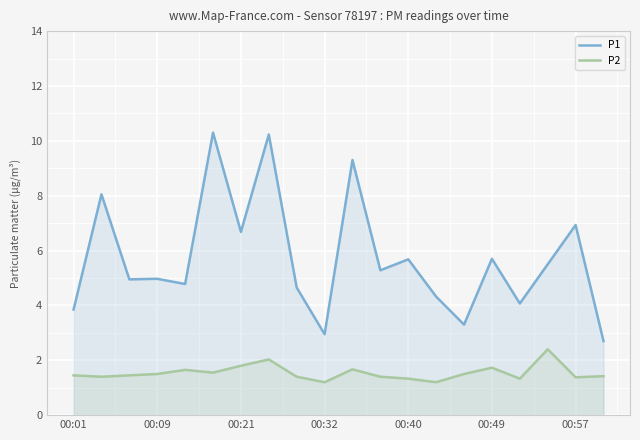

Reading right to left, what are all the values shown in this chart?

P1: 2.7	6.9	5.5	4.1	5.7	3.3	4.3	5.7	5.3	9.3	3.0	4.7	10.2	6.7	10.3	4.8	5.0	5.0	8.1	3.9
P2: 1.4	1.4	2.4	1.3	1.7	1.5	1.2	1.3	1.4	1.7	1.2	1.4	2.0	1.8	1.6	1.6	1.5	1.4	1.4	1.4